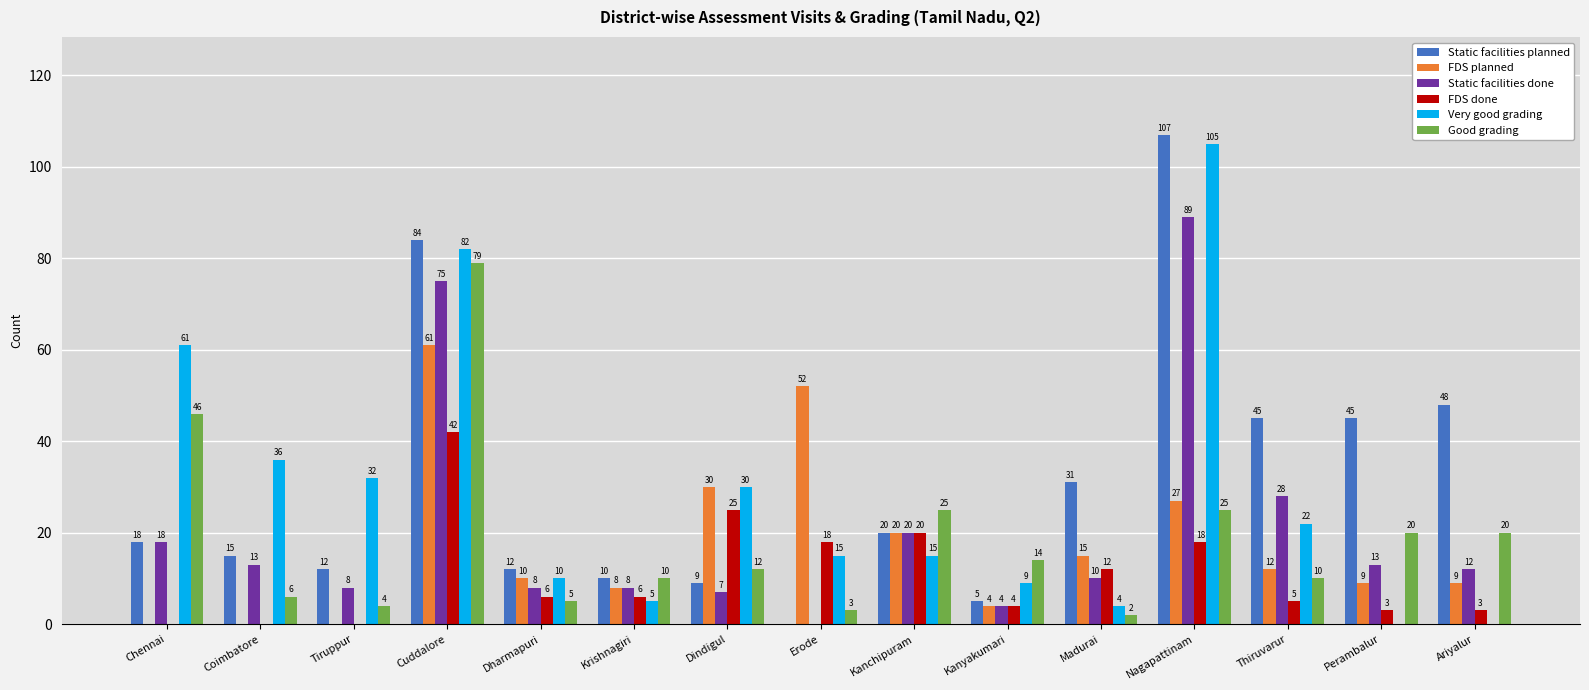

Is the value of Very good grading at Kanchipuram greater than the value of FDS planned at Dindigul?

No